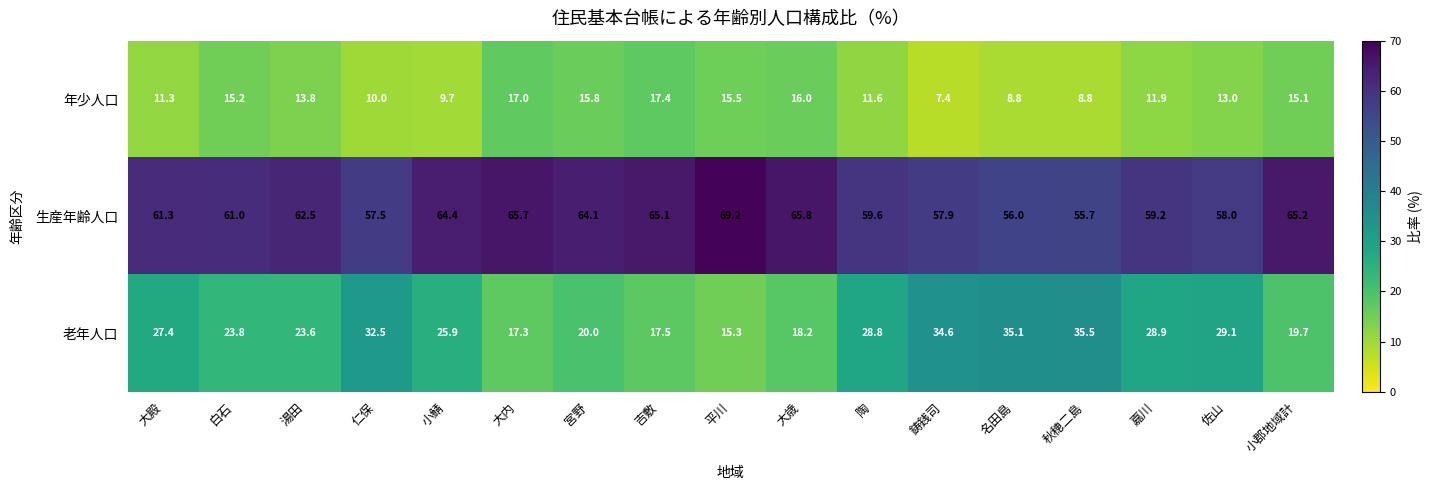

How many data points does each series have?

17